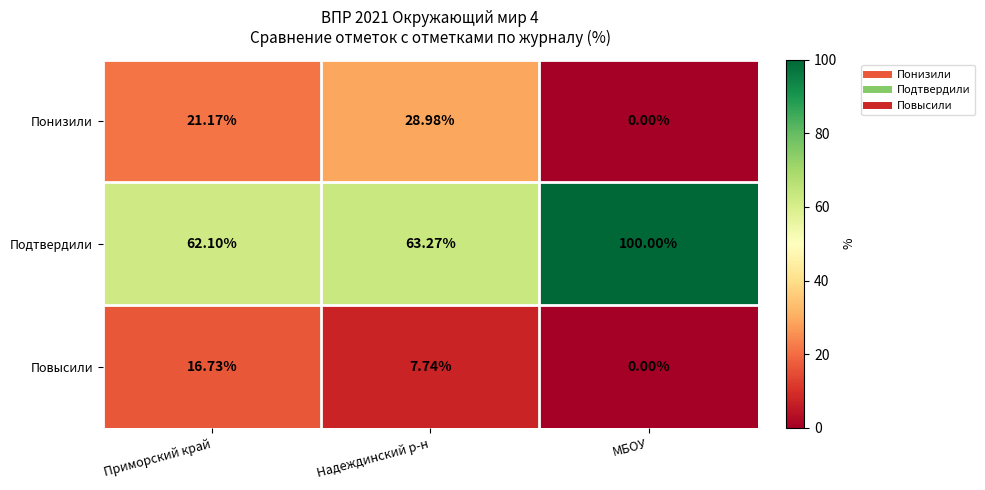

At Приморский край, list the series in order from largest to smallest.

Подтвердили, Понизили, Повысили